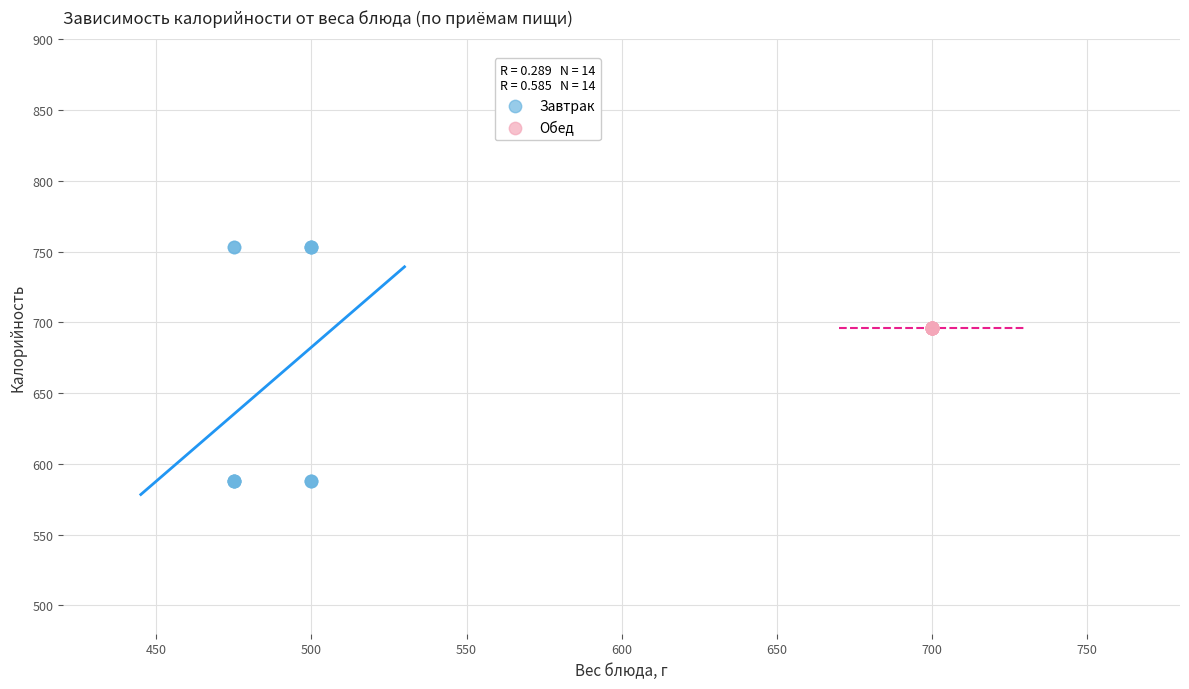

What are all the series names shown in the legend?

Завтрак, Обед